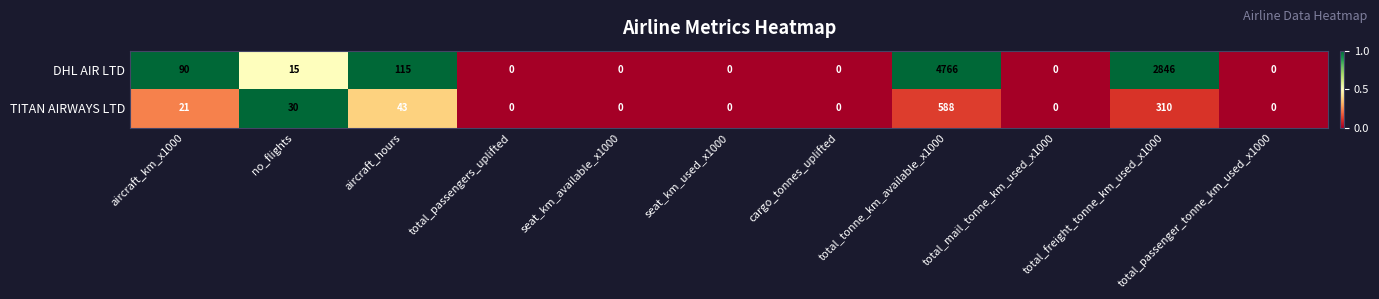

Which series has the largest range (max minus min)?

DHL AIR LTD